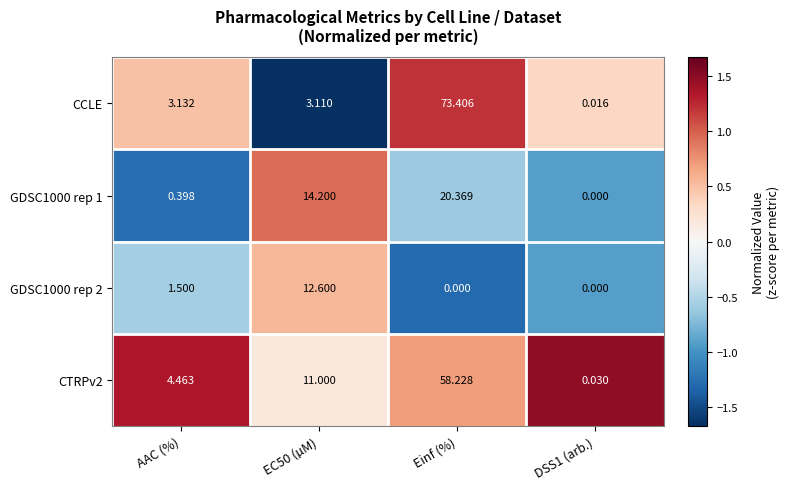

Where does the CCLE series first go above 3?

AAC (%)